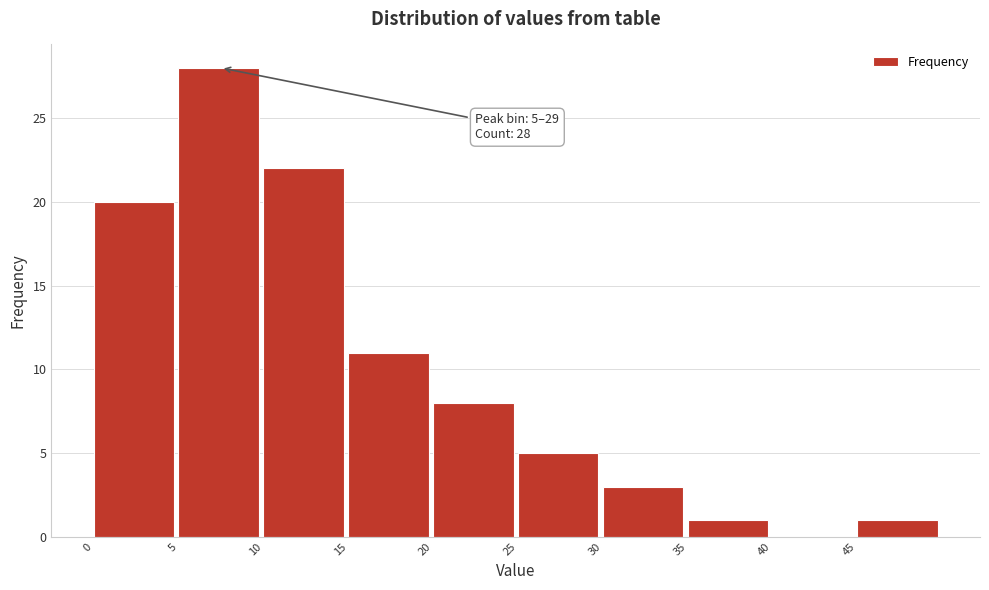

Over which range of the x-axis is the bar tallest?

5 to 10